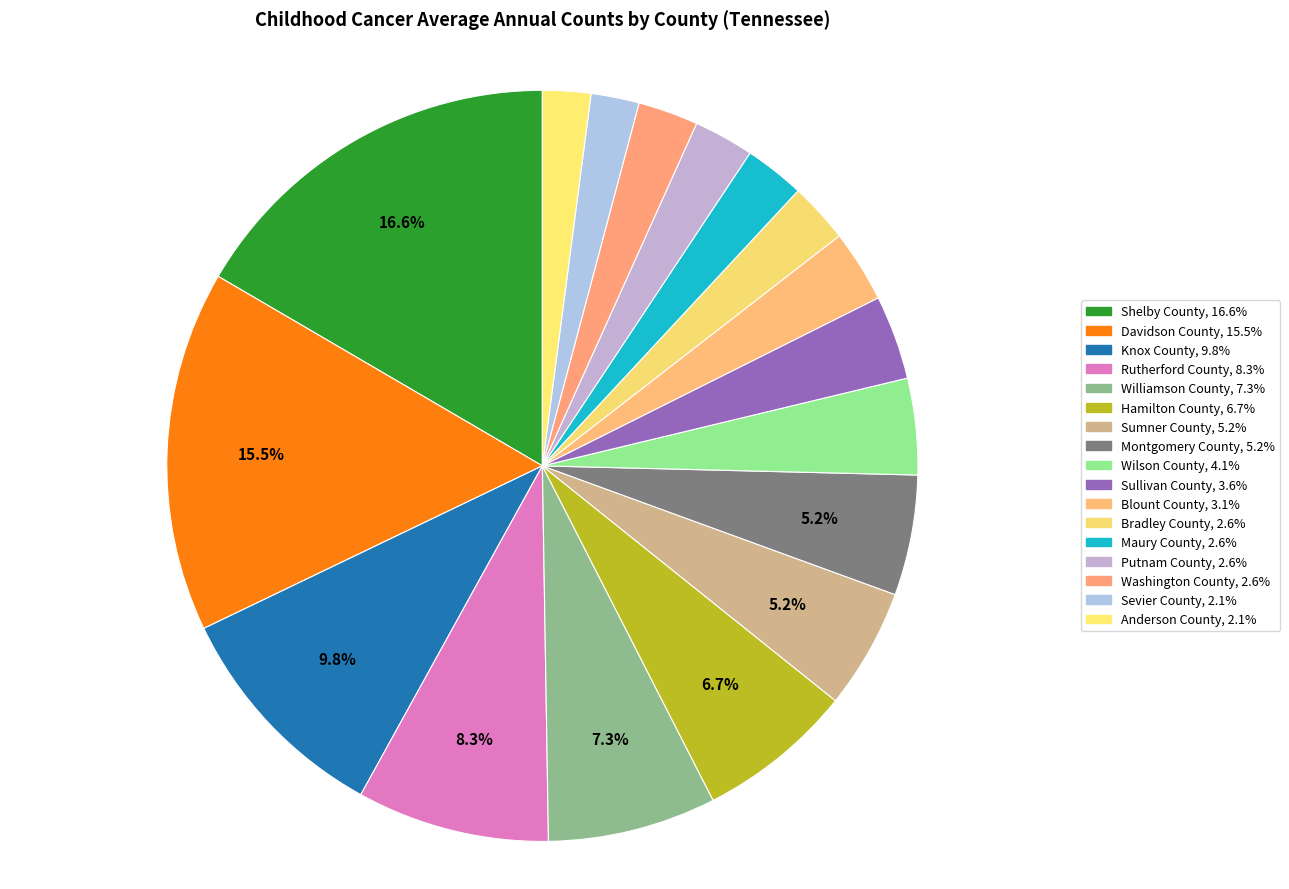

How many slices are in this pie chart?

17